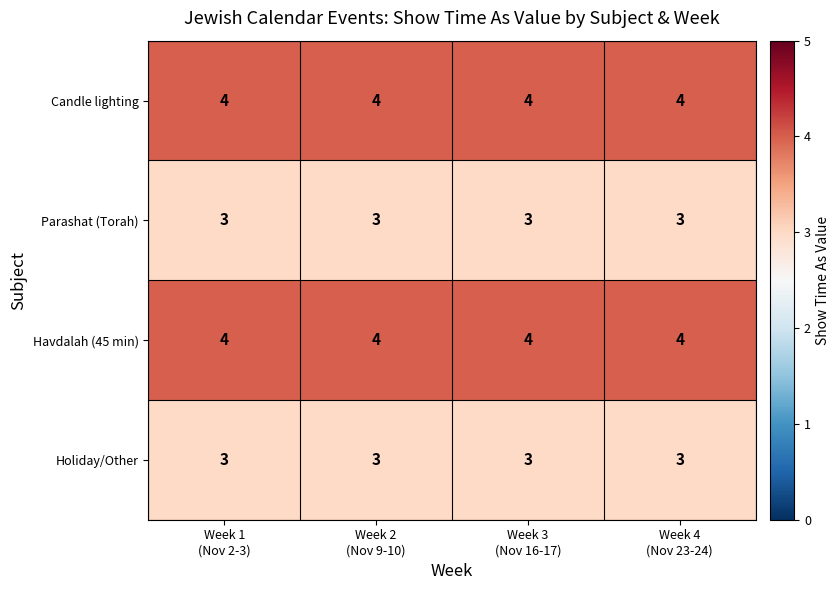

At how many categories does at least one series exceed 3?

4